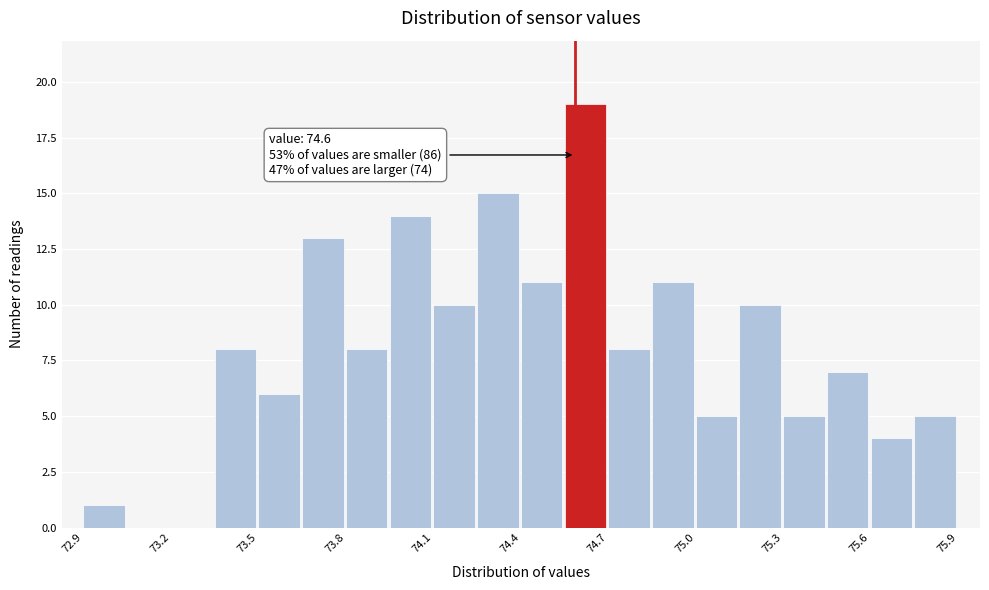

Around what value on the x-axis is the tallest bar? Give the approximate position of its centre, as read against the axis.

74.65